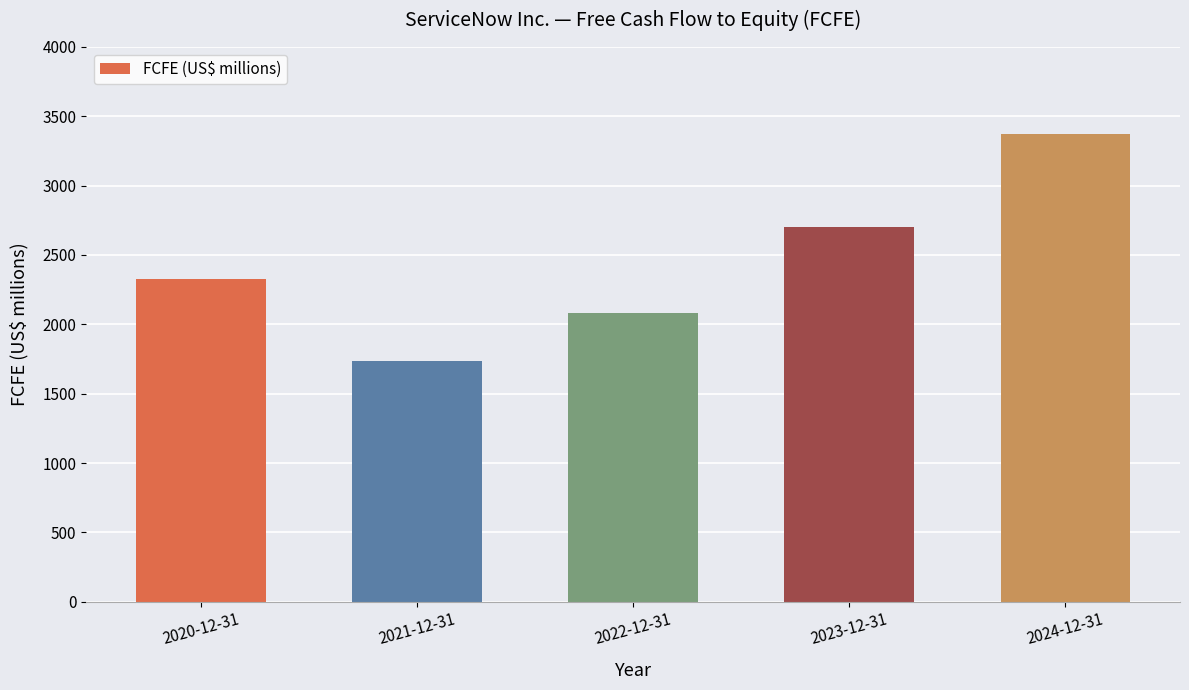

True or false: the data shows 3840 at 2020-12-31.

False